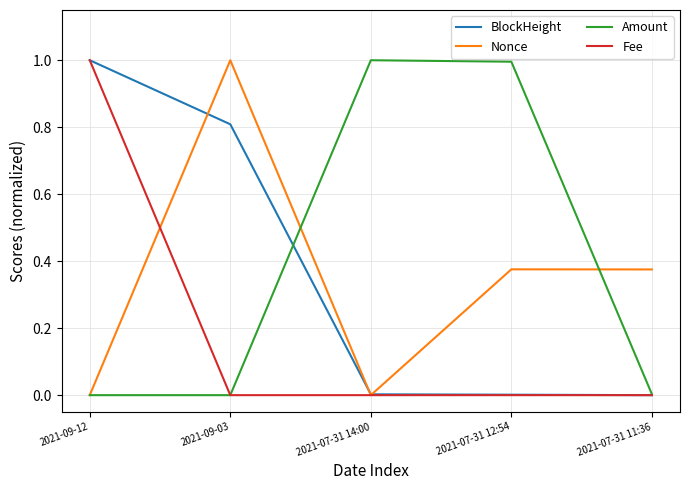

What is the maximum value for Fee?

1.0